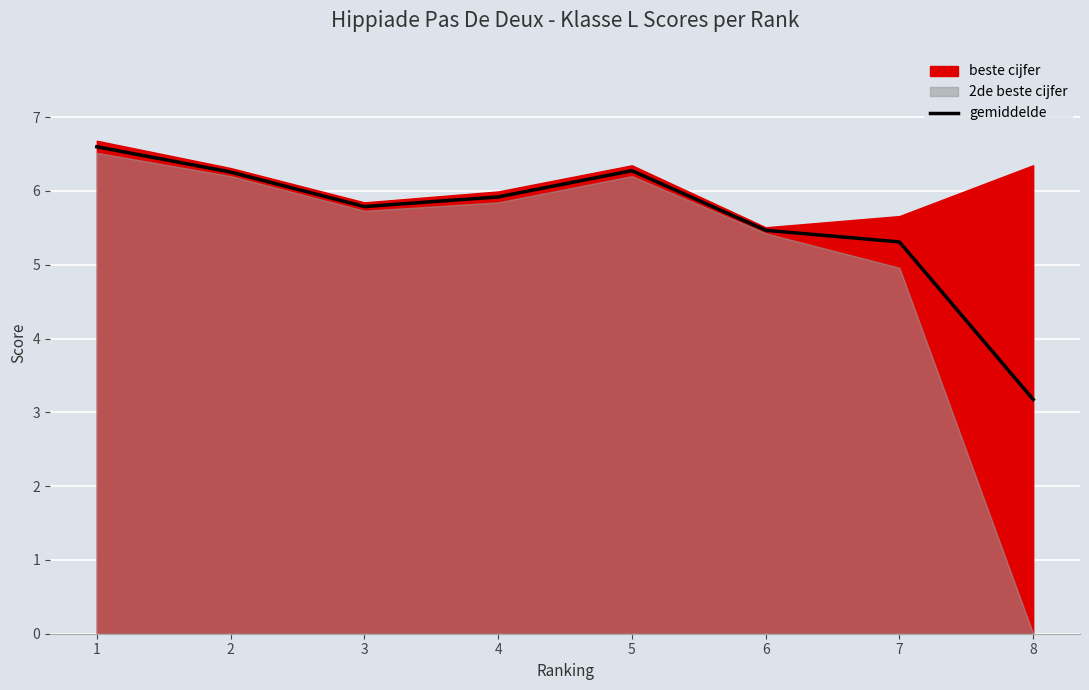

The value at 3 is 5.8. True or false?

True